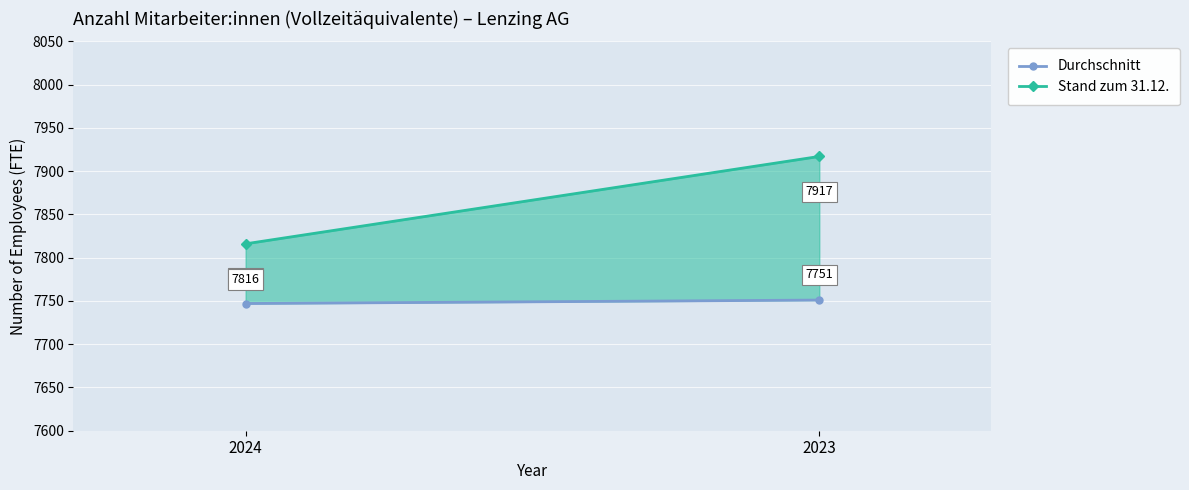

Rank the series by their average value, from lowest to highest.

Durchschnitt, Stand zum 31.12.